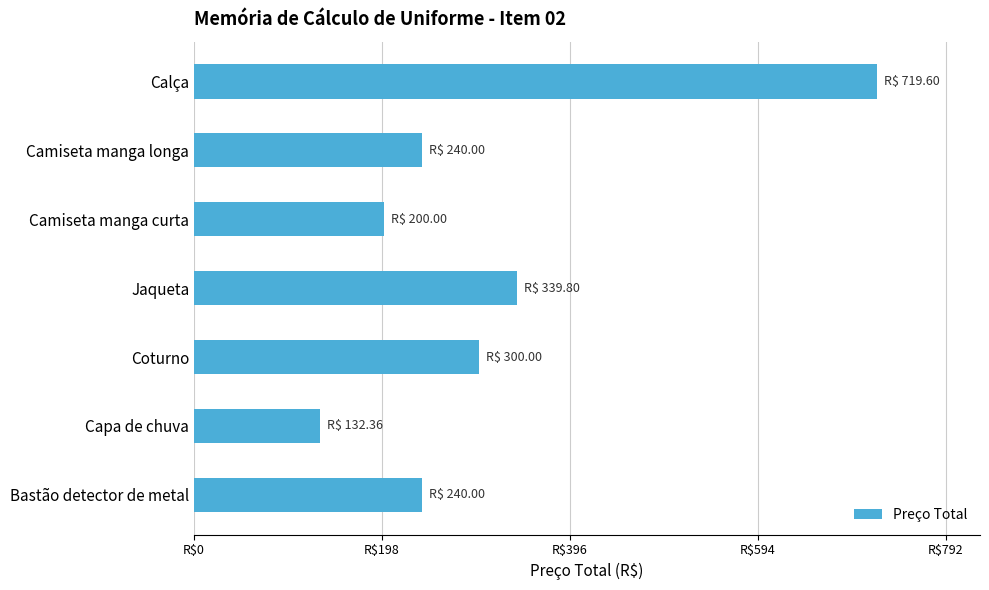

Does the chart contain any negative values?

No